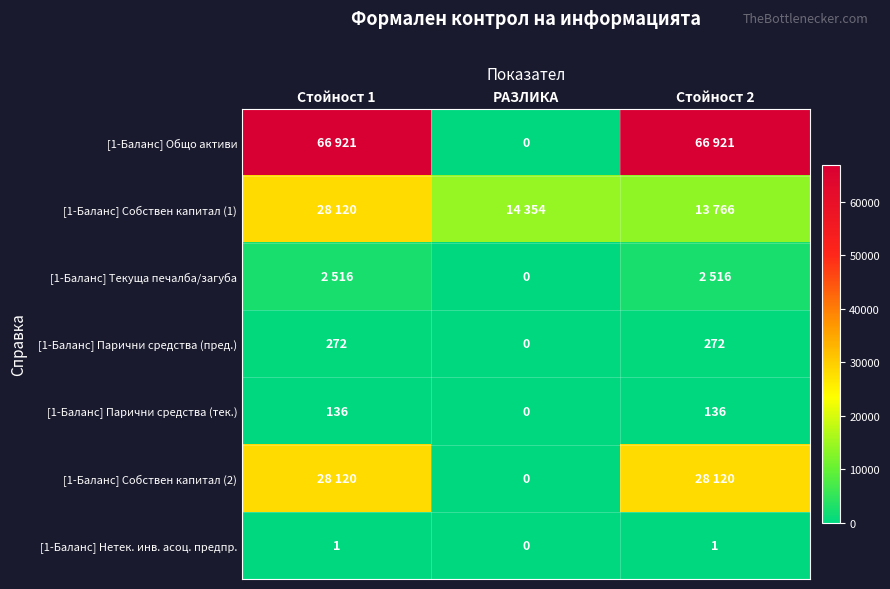

What is the total value across all series at Стойност 2?

111732